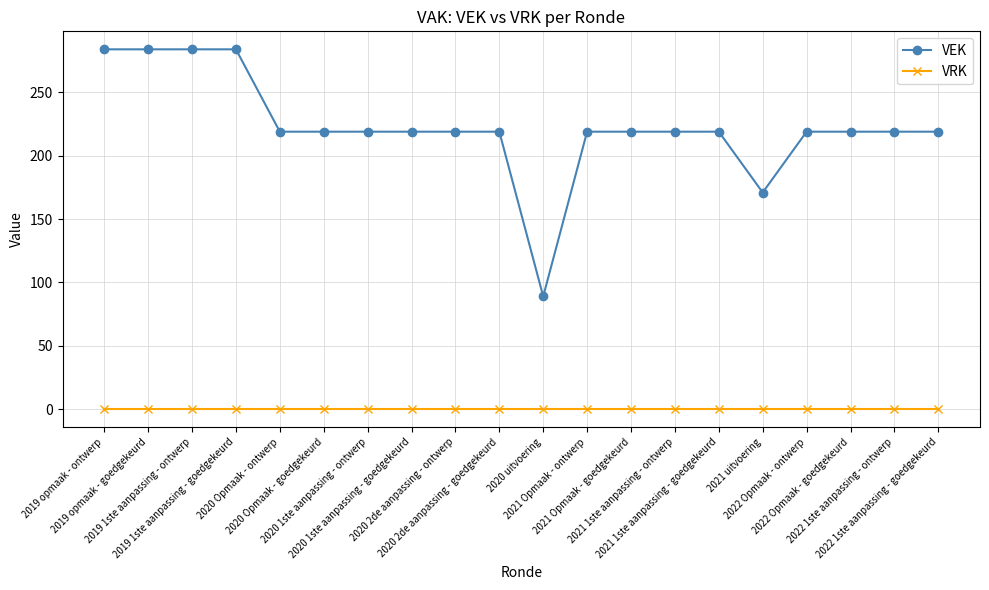

Reading left to right, what are all the values shown in this chart?

VEK: 284	284	284	284	219	219	219	219	219	219	89	219	219	219	219	171	219	219	219	219
VRK: 0	0	0	0	0	0	0	0	0	0	0	0	0	0	0	0	0	0	0	0